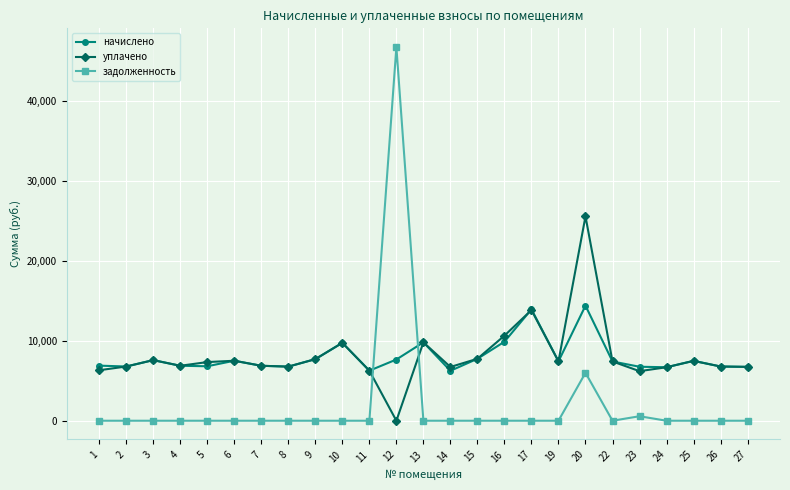

How many data points does each series have?

25